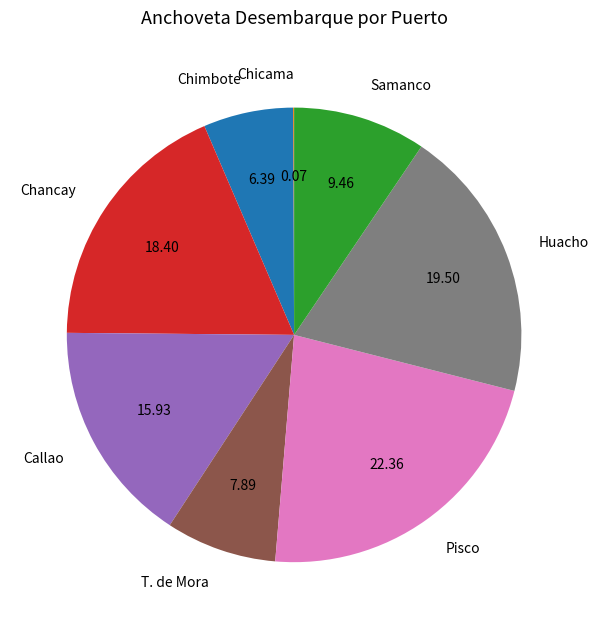

Does any single category account for the majority?

No